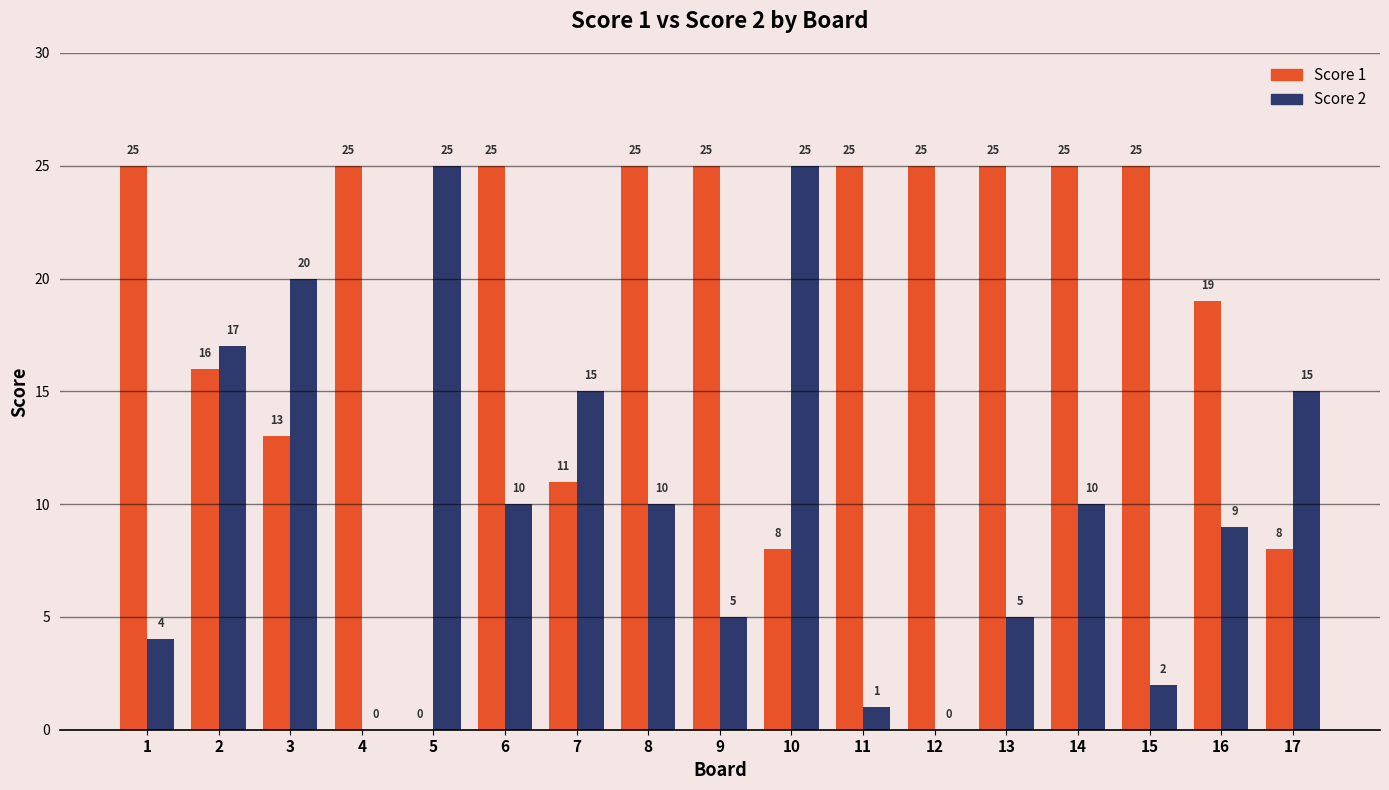

What are all the series names shown in the legend?

Score 1, Score 2